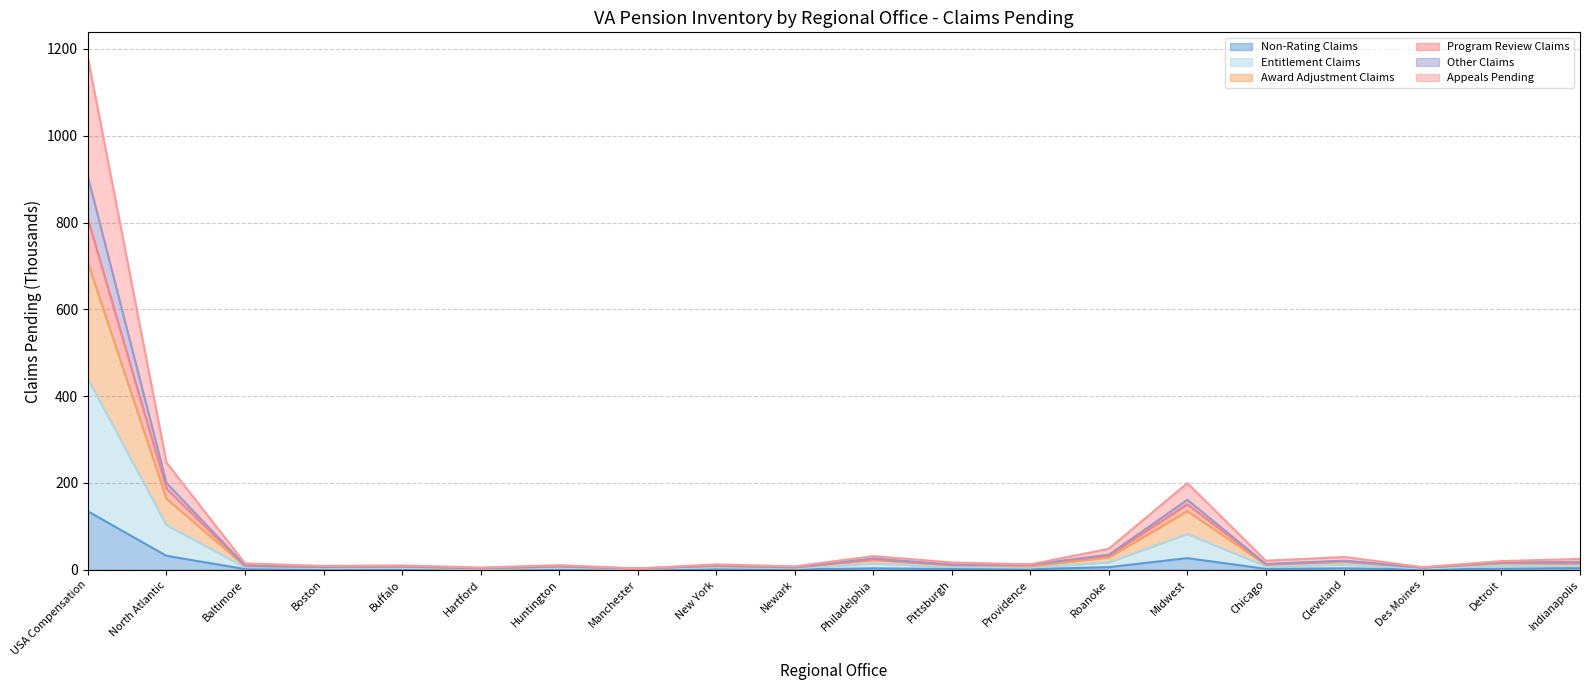

At which label does Appeals Pending reach its peak?

USA Compensation